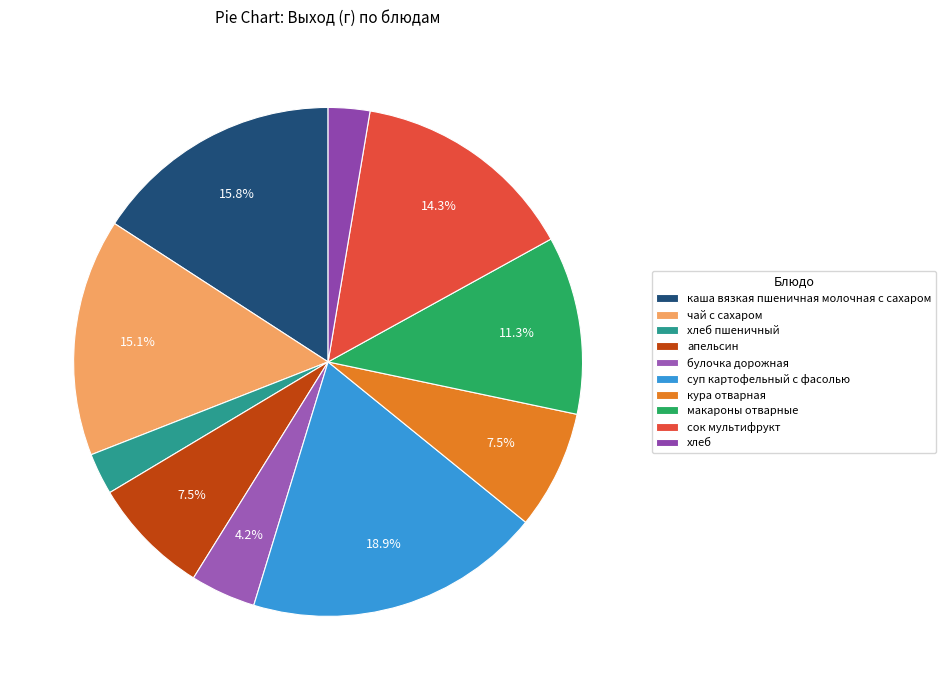

How many slices are in this pie chart?

10